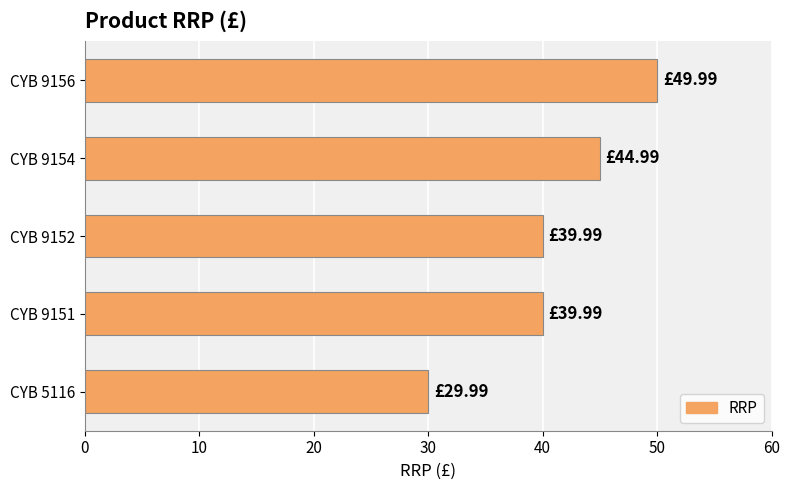

What is the sum of the values at CYB 9154 and CYB 9152?

85.0